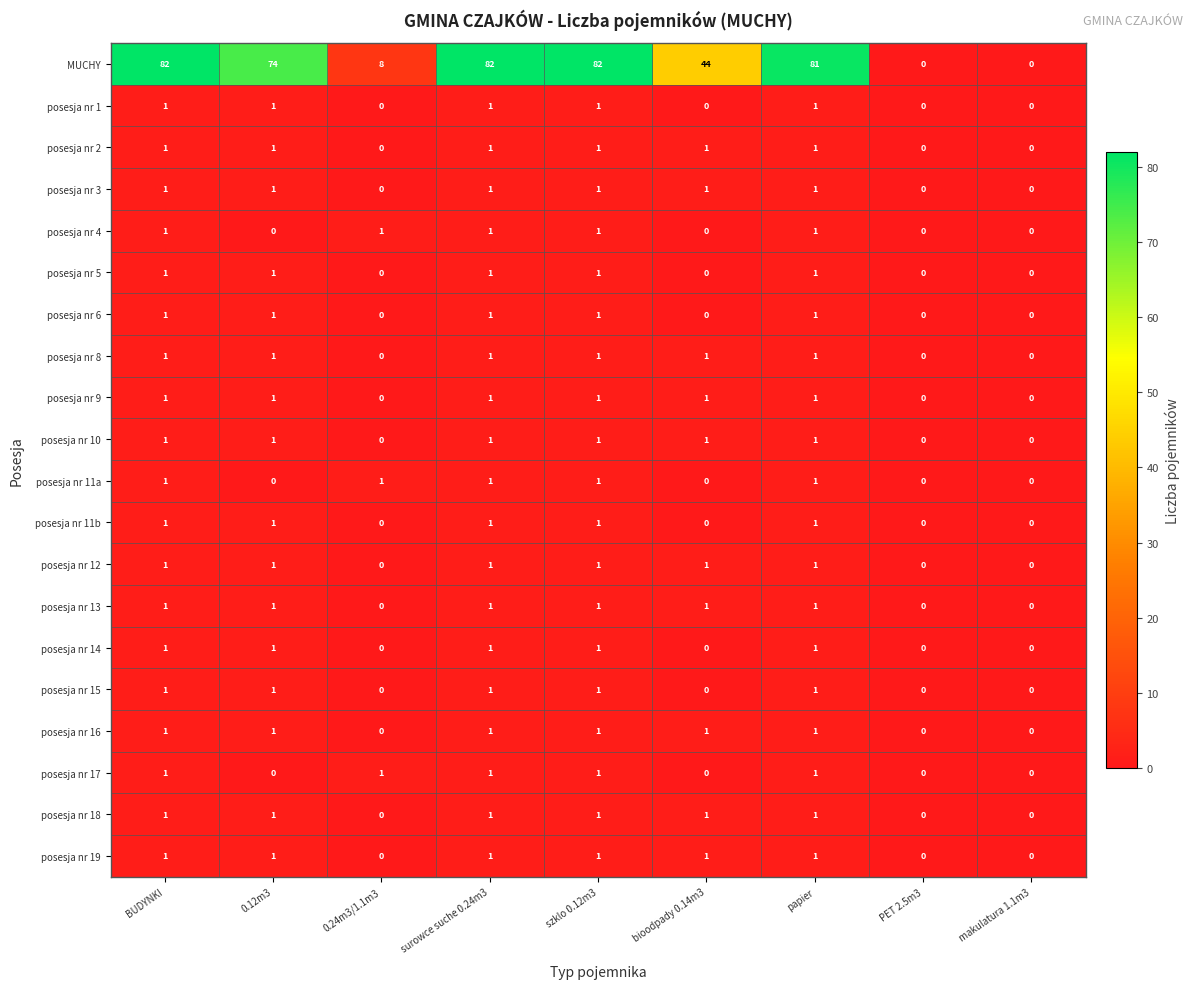

What is the sum of all posesja nr 5 values?

5